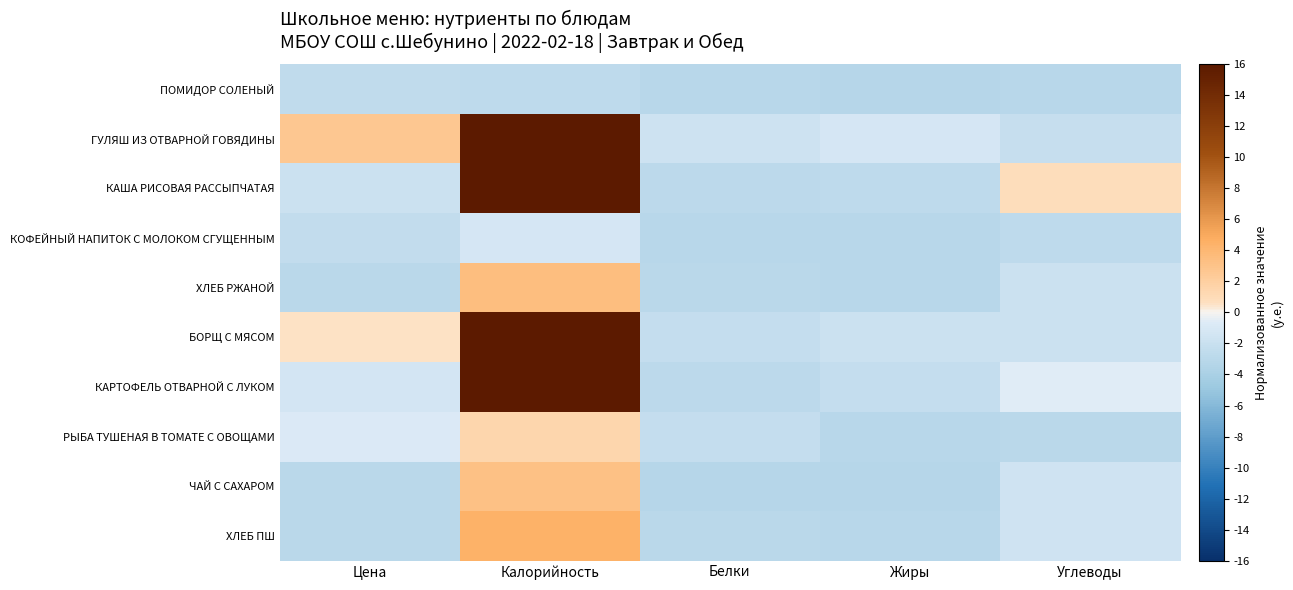

Which series changed the most between Цена and Белки?

ГУЛЯШ ИЗ ОТВАРНОЙ ГОВЯДИНЫ